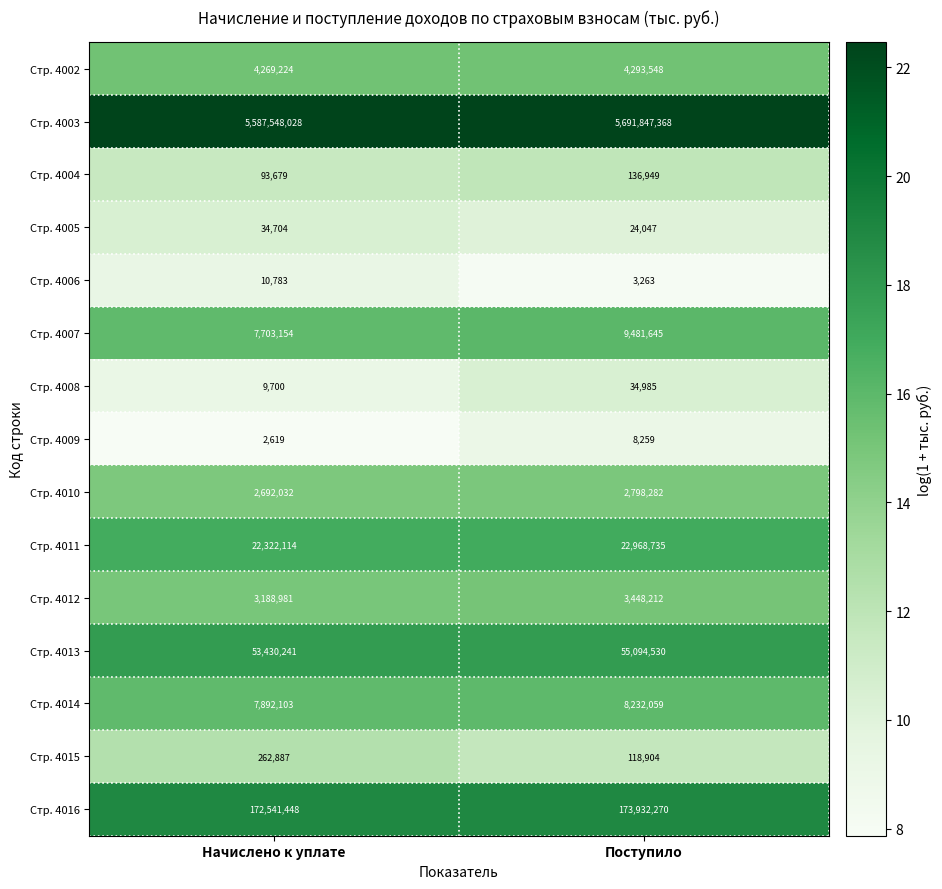

Where is Стр. 4016 nearest to the value 173236859?

Начислено к уплате